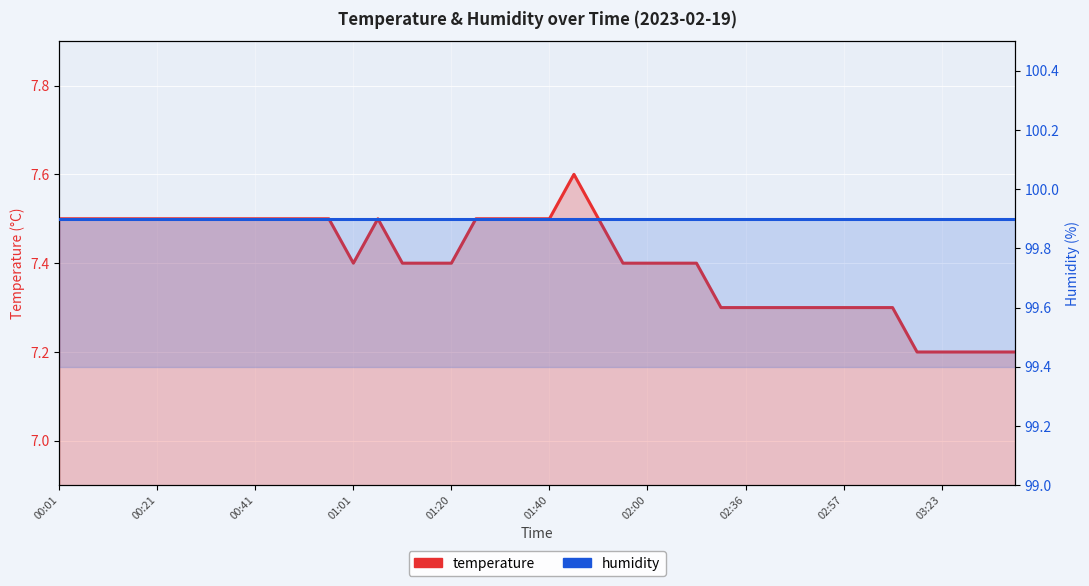

Where is the first local maximum for temperature?

13